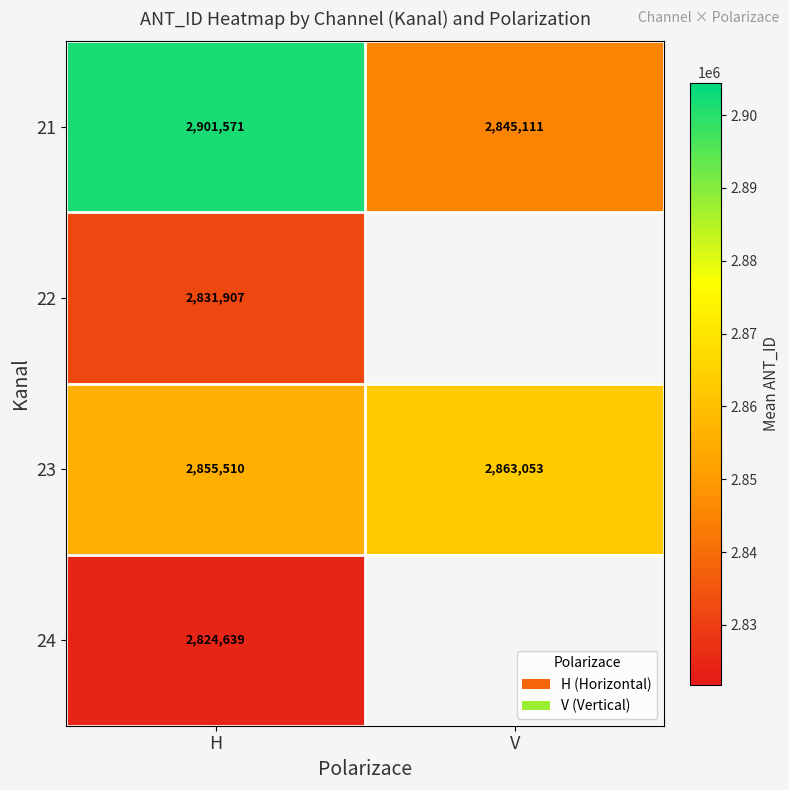

Rank the categories by 23 value from lowest to highest.

H, V